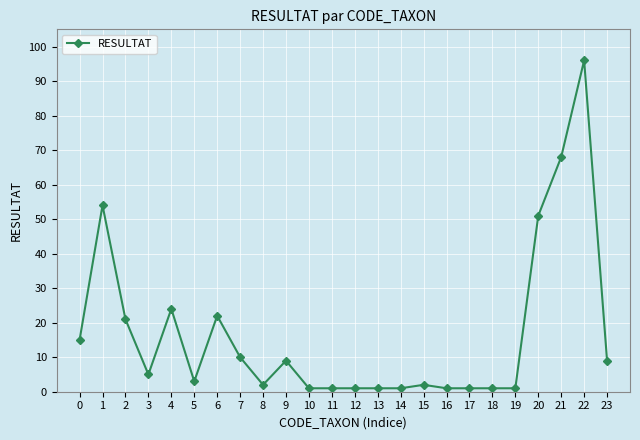

Does the chart display data point markers on the line(s)?

Yes